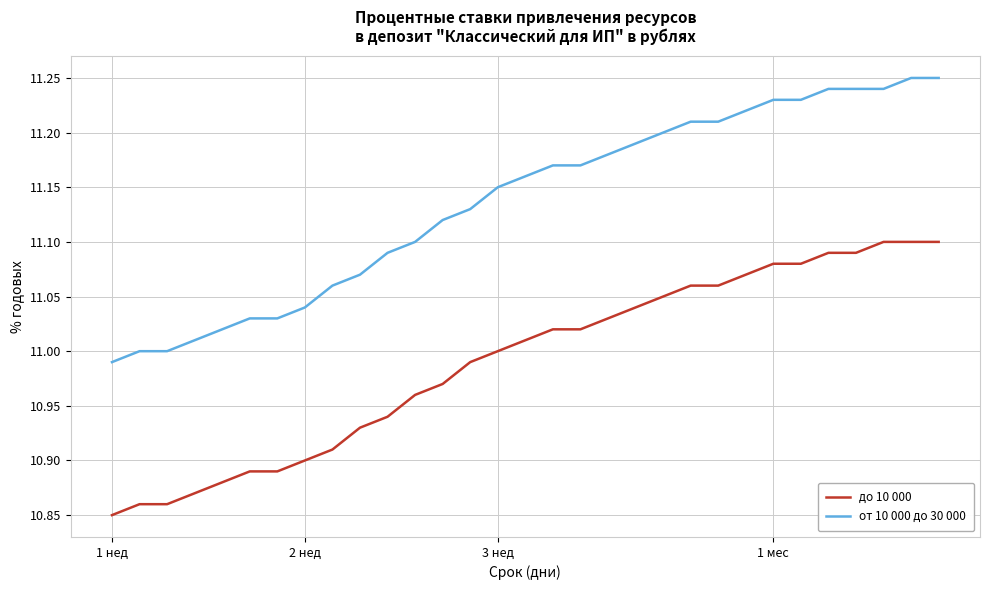

True or false: до 10 000 and от 10 000 до 30 000 cross at least once.

False